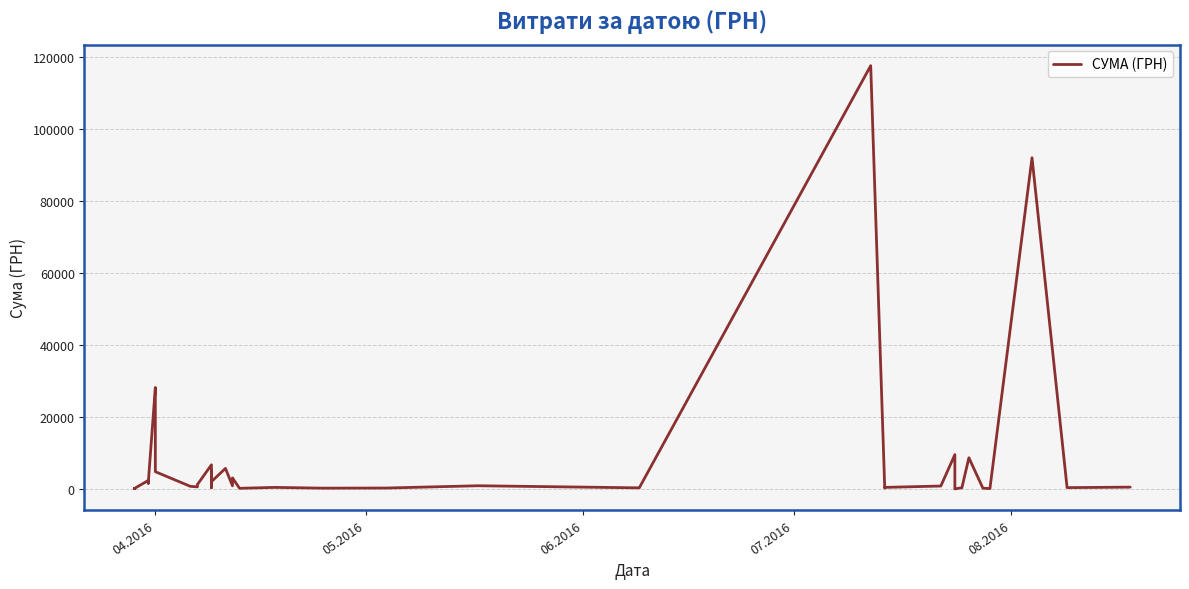

What is the average value?

8264.1